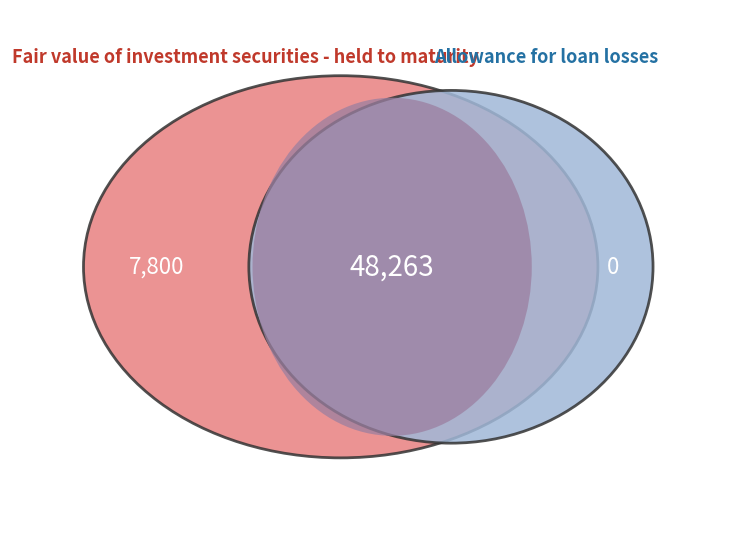

Which slice is the smallest?

Allowance for loan losses